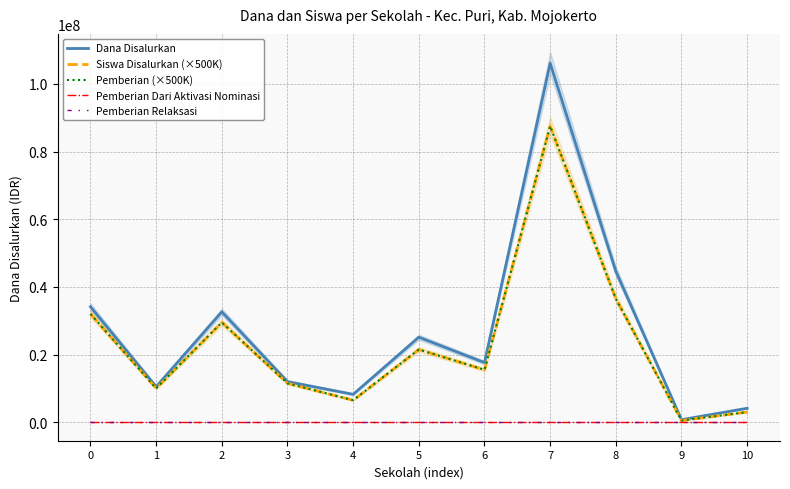

What is the value of the Dana Disalurkan point at the 11th from the left?

4125000